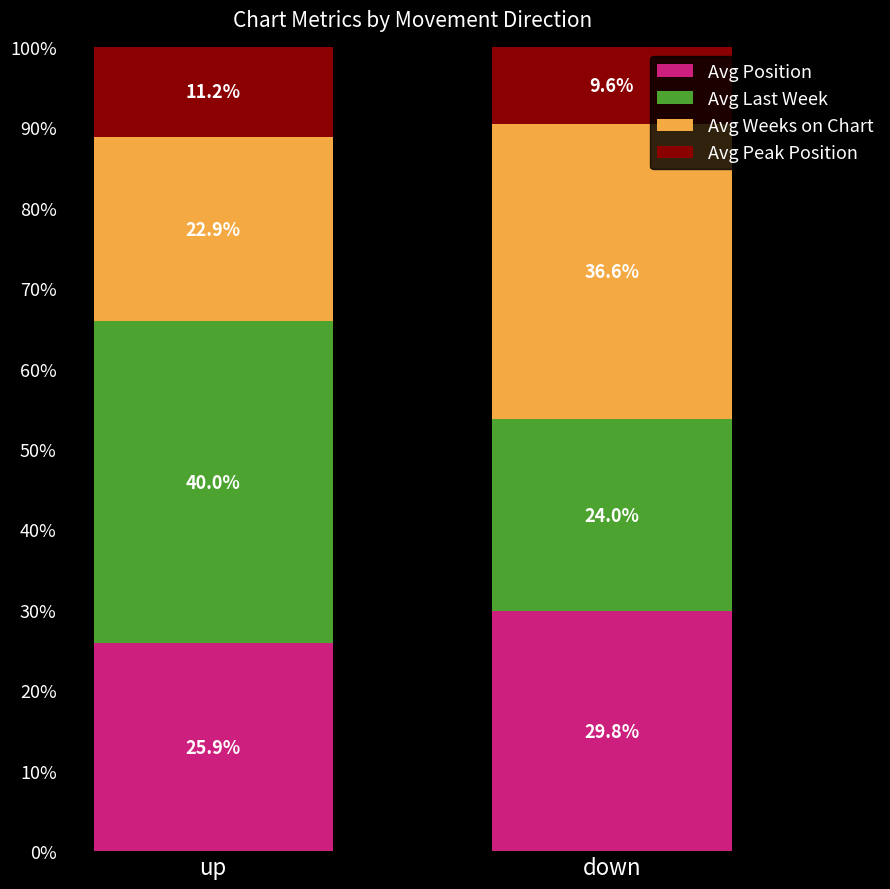

At which label does Avg Position reach its minimum?

up